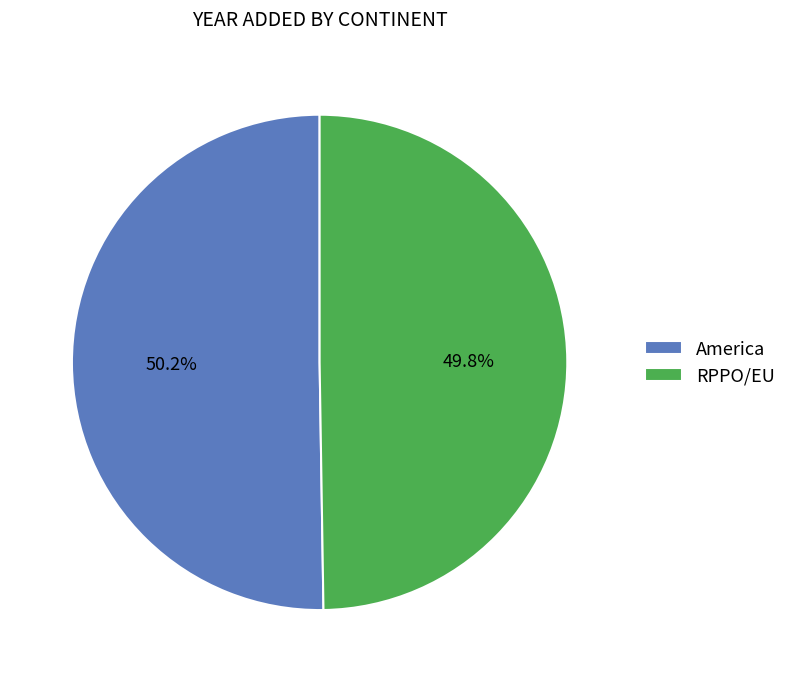

Is it true that RPPO/EU is 36% of the pie?

False